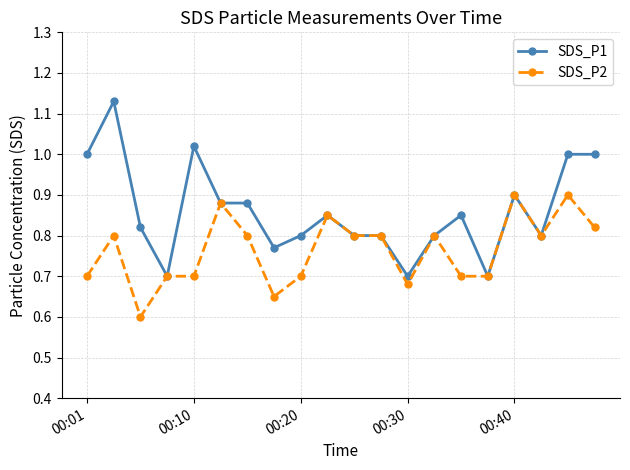

Which series has the largest total across all categories?

SDS_P1